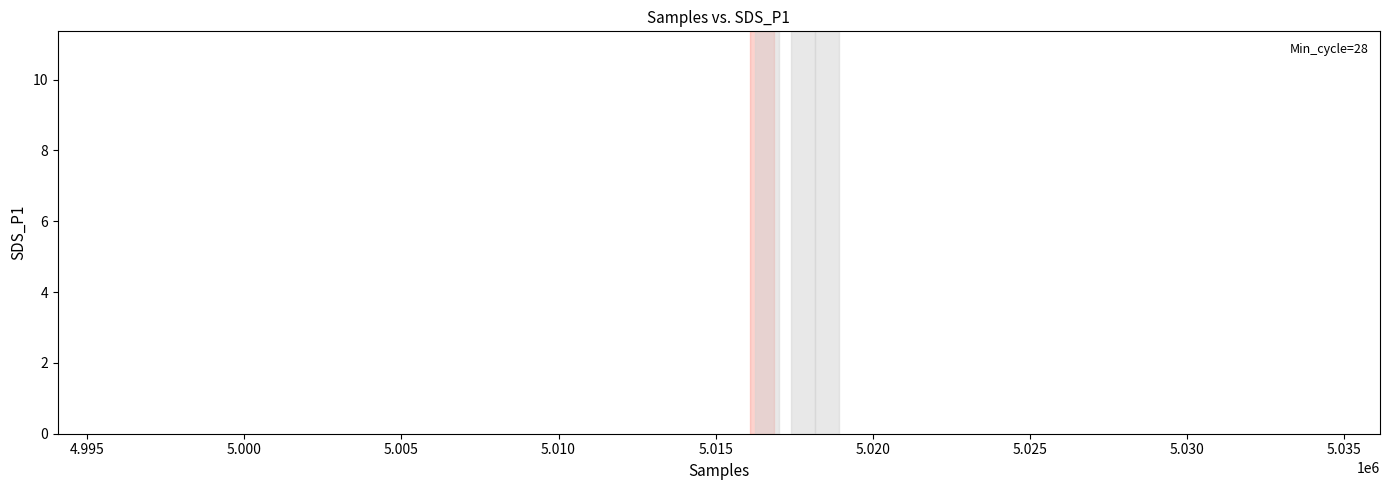

What is the range of Y values (max minus min)?

9.3